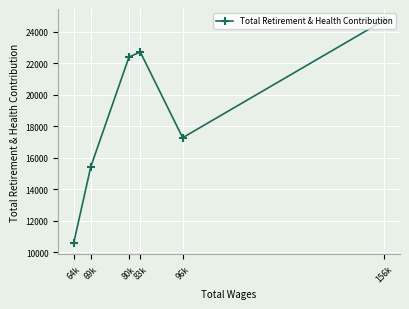

Between 156k and 69k, which is larger?

156k